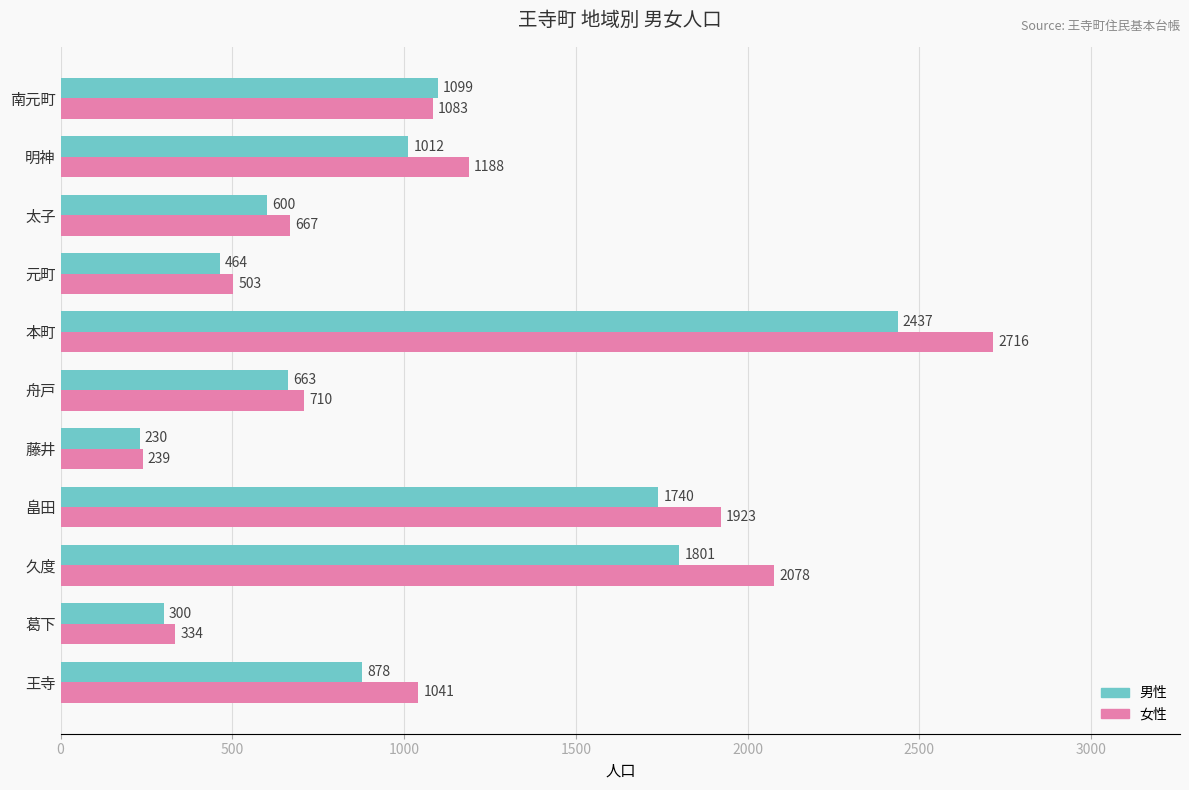

What is the difference between the maximum and minimum values in the 女性 series?

2477